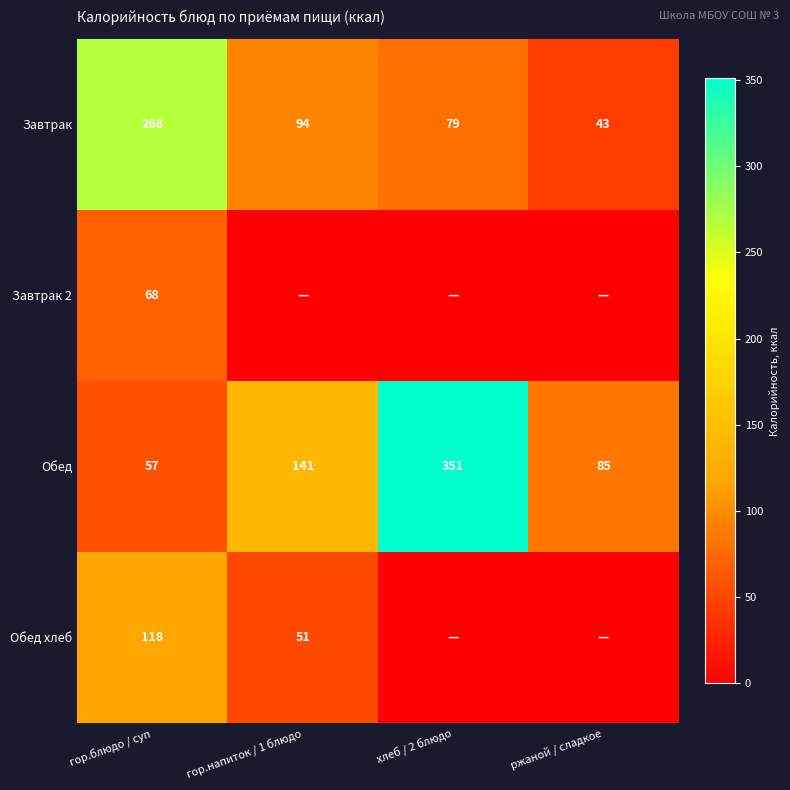

What is the difference between the highest and lowest values at гор.блюдо / суп?

211